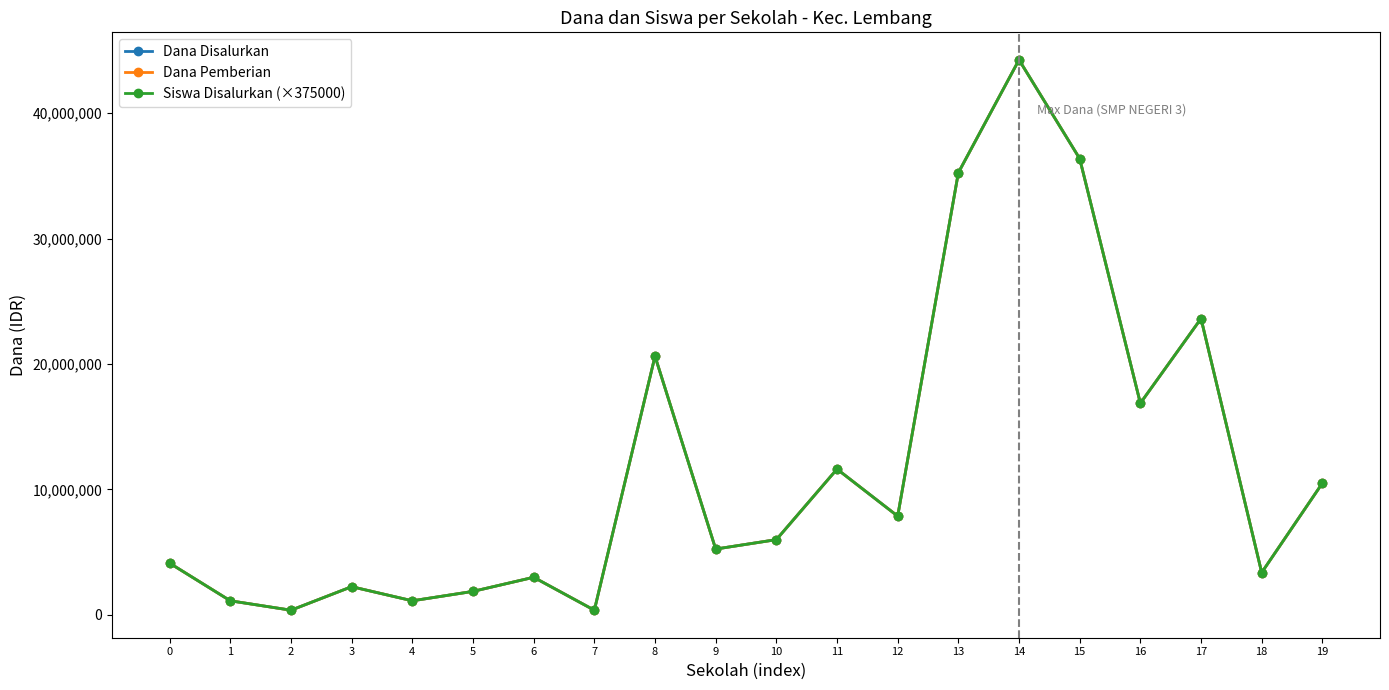

True or false: Dana Pemberian has more than 1 points higher than both neighbors.

True